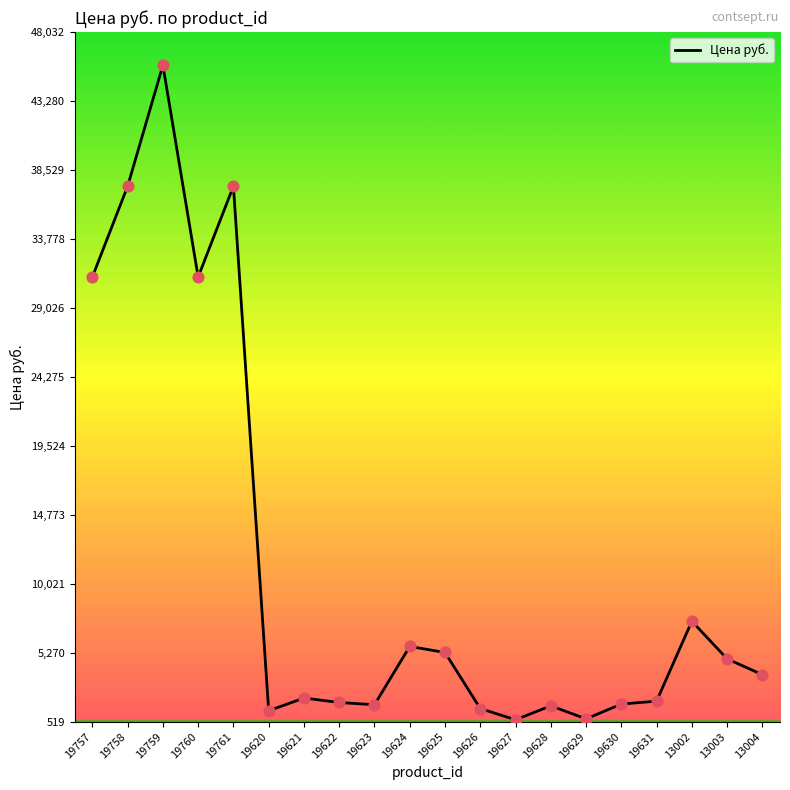

Which has a higher value, 19626 or 19759?

19759